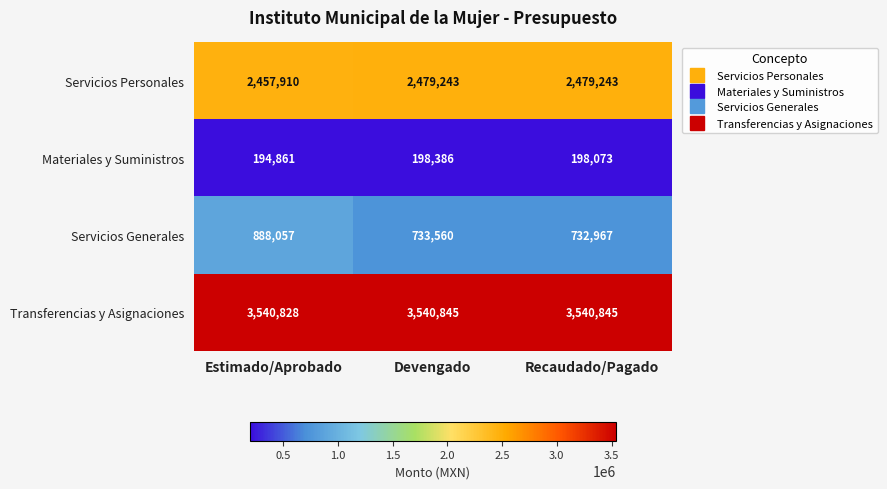

Between Devengado and Recaudado/Pagado, which series saw the biggest shift?

Servicios Generales